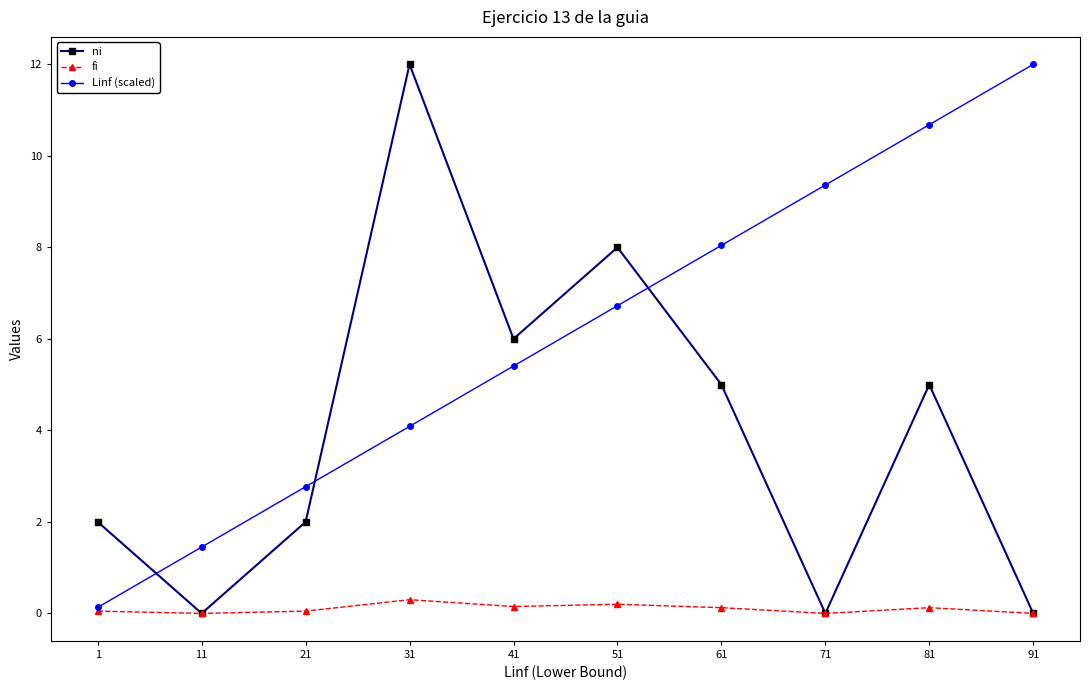

After their last crossing, which series has the higher values: ni or Linf (scaled)?

Linf (scaled)